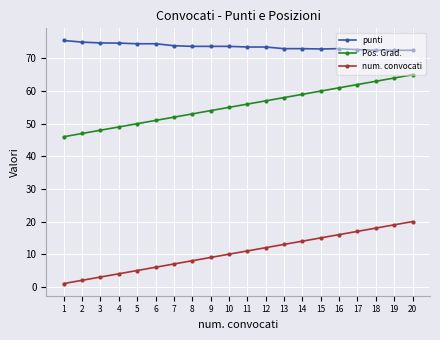

At 2, list the series in order from largest to smallest.

punti, Pos. Grad., num. convocati